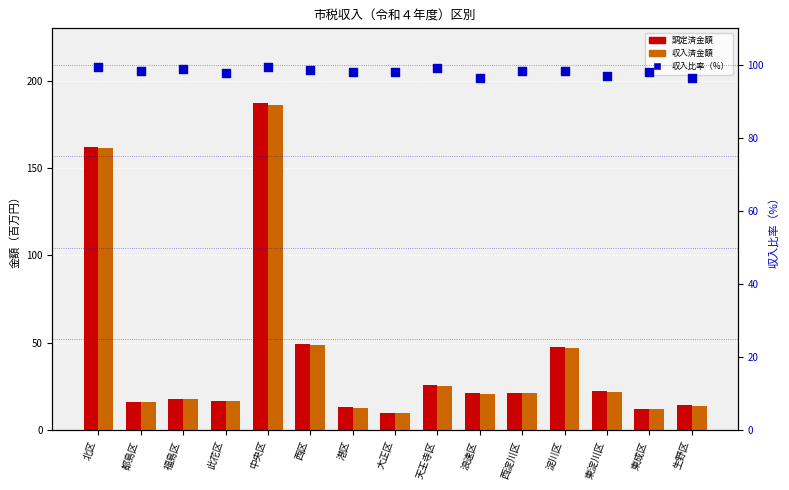

At which category is the sum across all series the highest?

中央区